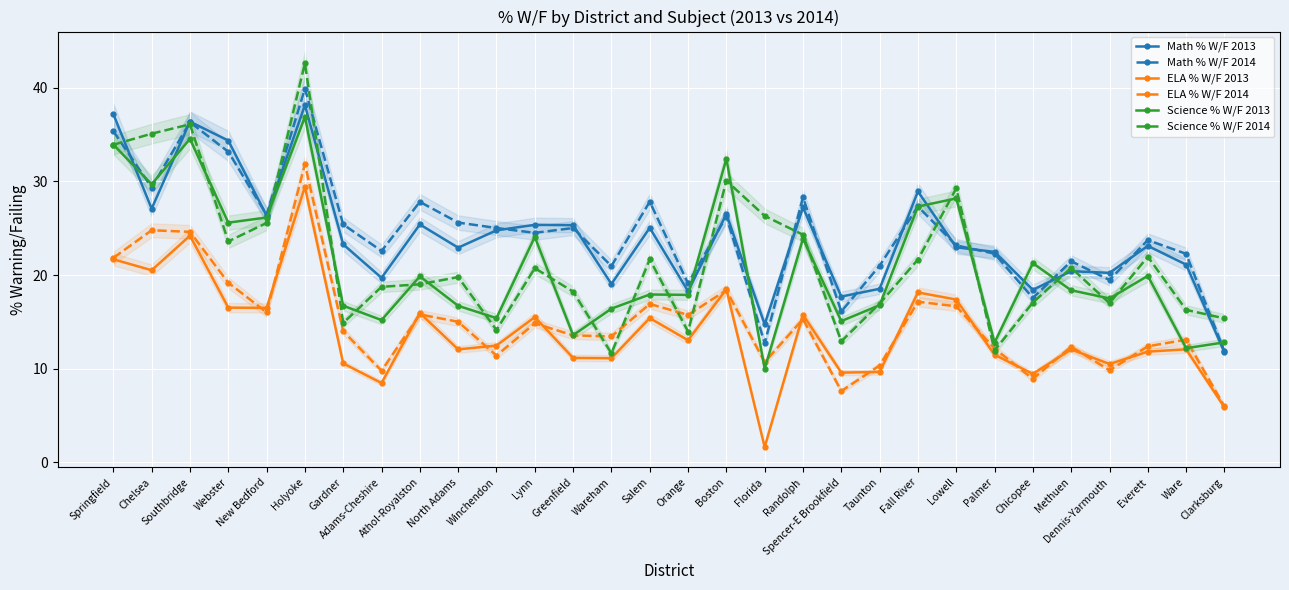

What is the smallest value displayed?

1.6